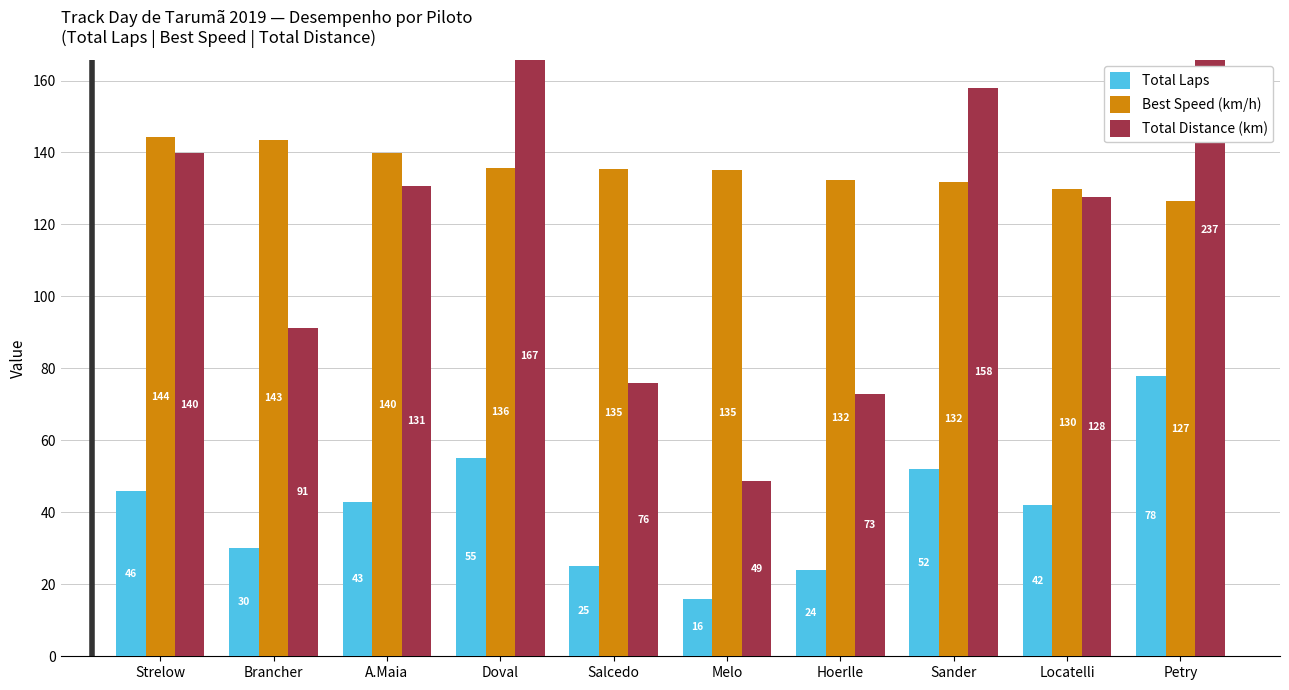

Between Salcedo and Melo, which series saw the biggest shift?

Total Distance (km)